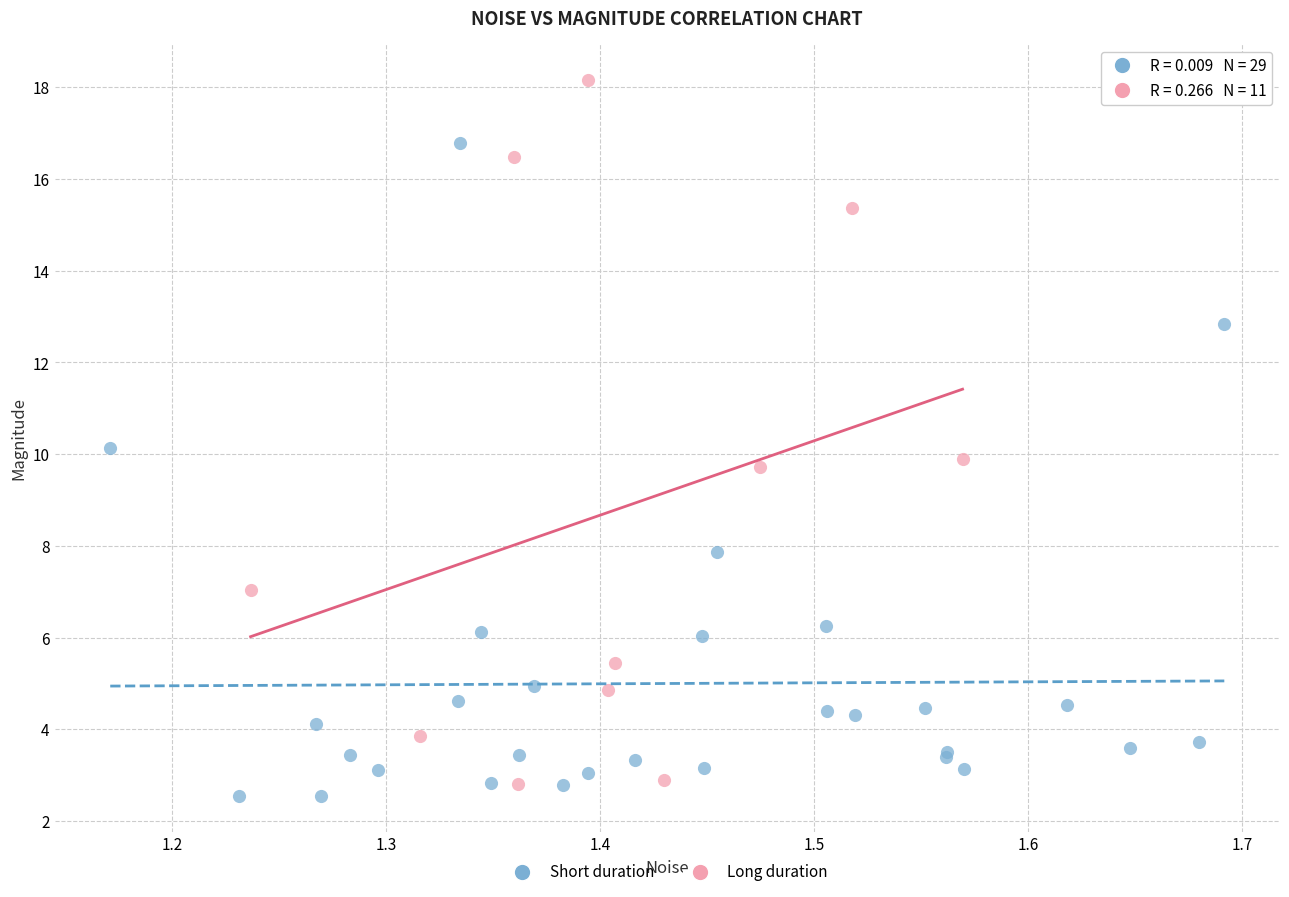

What are all the series names shown in the legend?

Short duration, Long duration